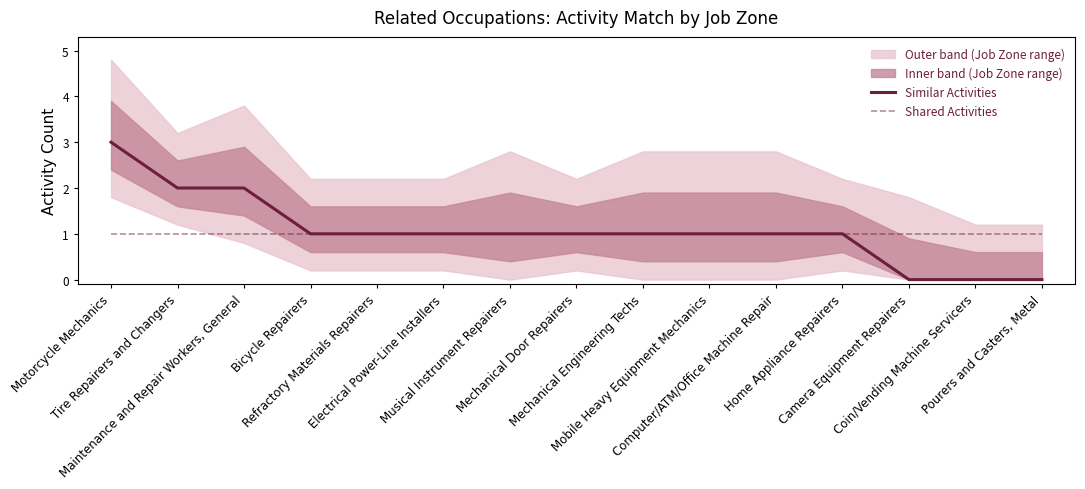

True or false: Similar Activities and Shared Activities intersect in this chart.

False